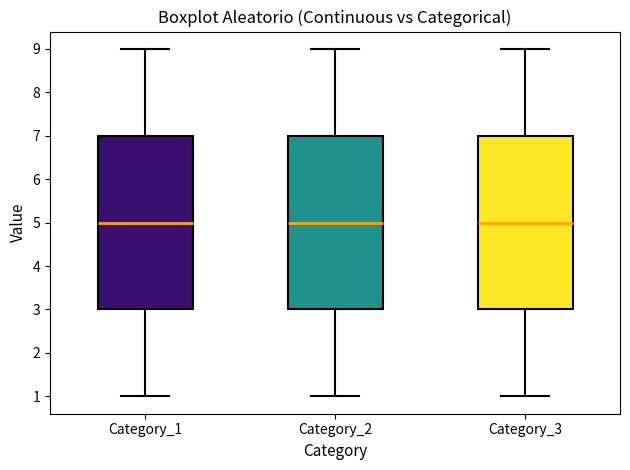

Where does the median line of the box for Category_1 sit on the y-axis? The values are not printed on the chart, so give them approximately, as read against the axis.

5